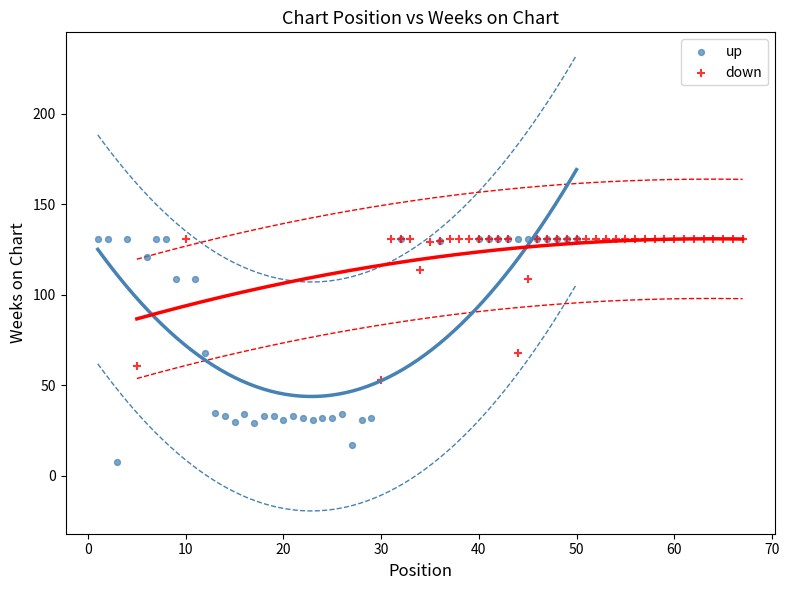

What are all the series names shown in the legend?

up, down